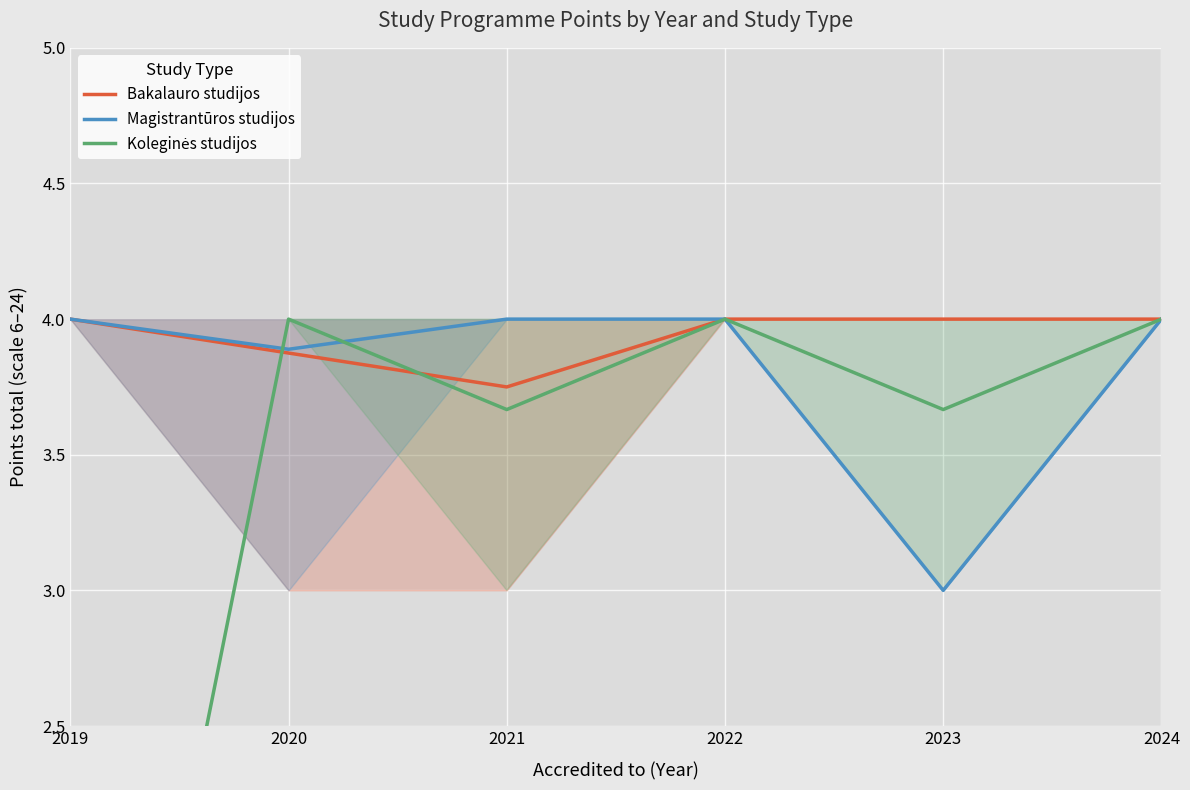

What value does the Magistrantūros studijos series have at 2021?

4.0